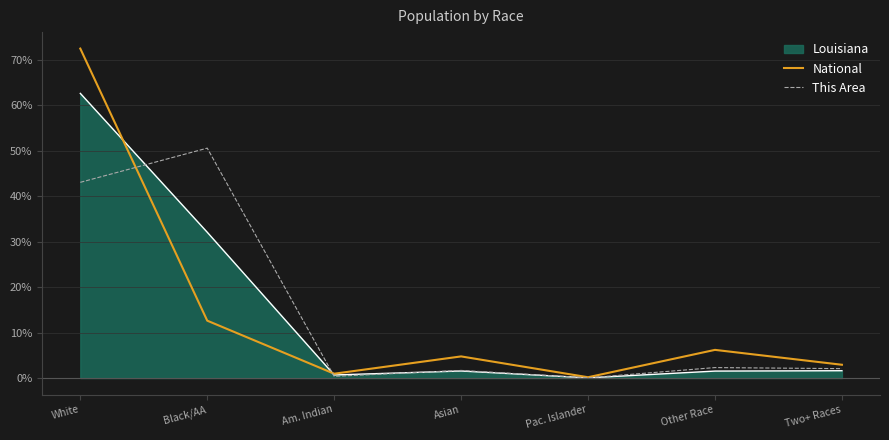

Reading left to right, extract all data points from this chart.

National: White=72.4	Black/AA=12.6	Am. Indian=0.9	Asian=4.8	Pac. Islander=0.2	Other Race=6.2	Two+ Races=2.9
This Area: White=43.0	Black/AA=50.5	Am. Indian=0.4	Asian=1.7	Pac. Islander=0.0	Other Race=2.3	Two+ Races=2.1